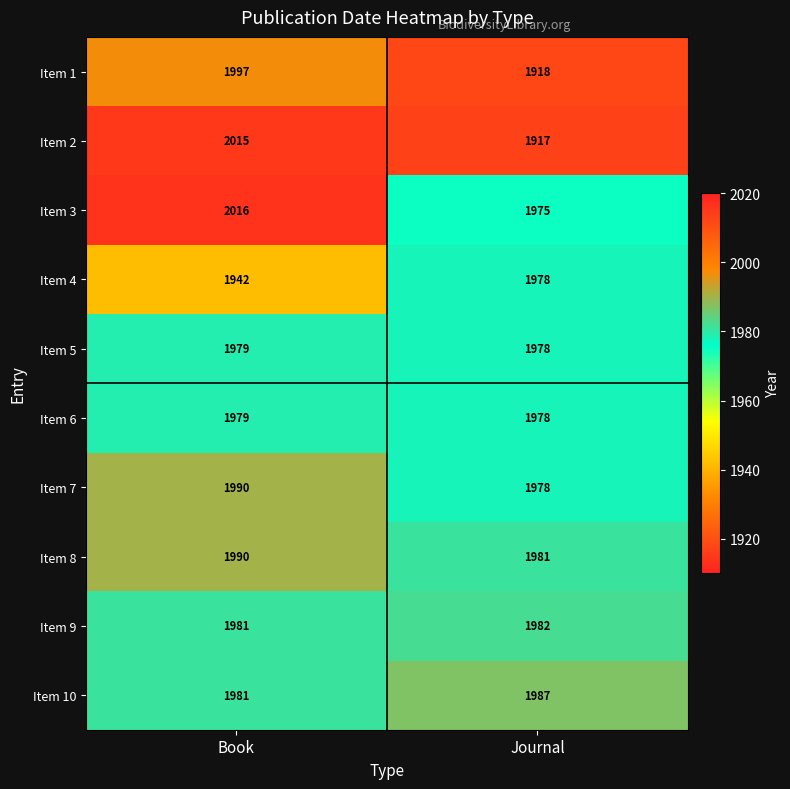

Reading left to right, extract all data points from this chart.

Item 1: Book=1997	Journal=1918
Item 2: Book=2015	Journal=1917
Item 3: Book=2016	Journal=1975
Item 4: Book=1942	Journal=1978
Item 5: Book=1979	Journal=1978
Item 6: Book=1979	Journal=1978
Item 7: Book=1990	Journal=1978
Item 8: Book=1990	Journal=1981
Item 9: Book=1981	Journal=1982
Item 10: Book=1981	Journal=1987